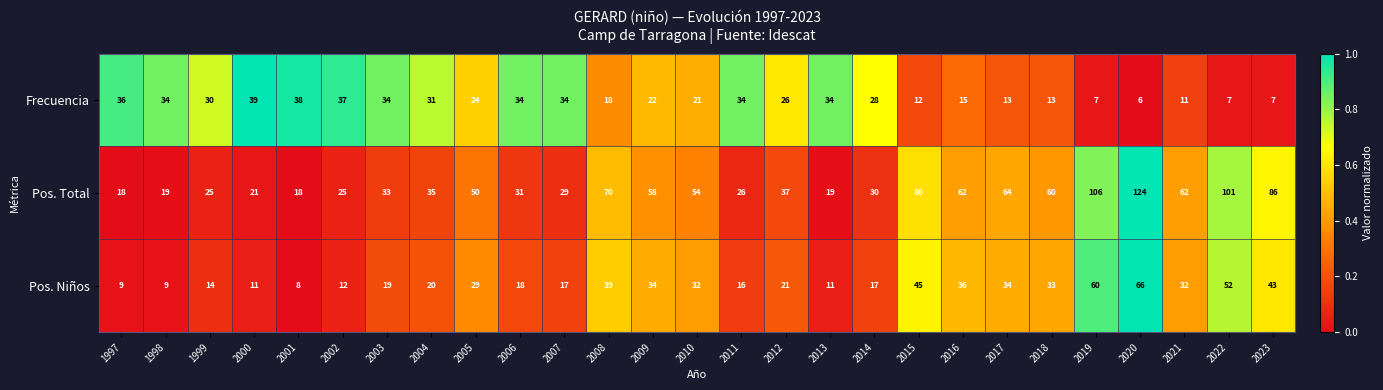

What is the difference between the second highest and second lowest values in the Frecuencia series?

31